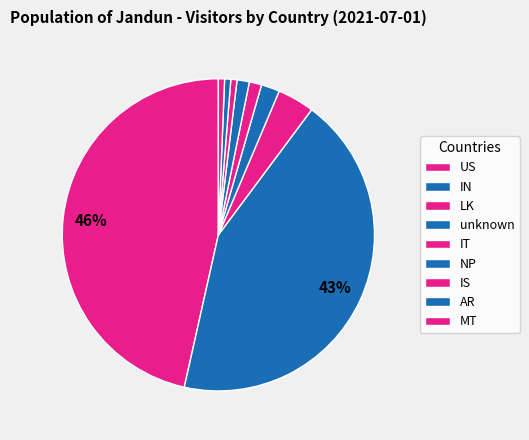

Which slice is the smallest?

IS